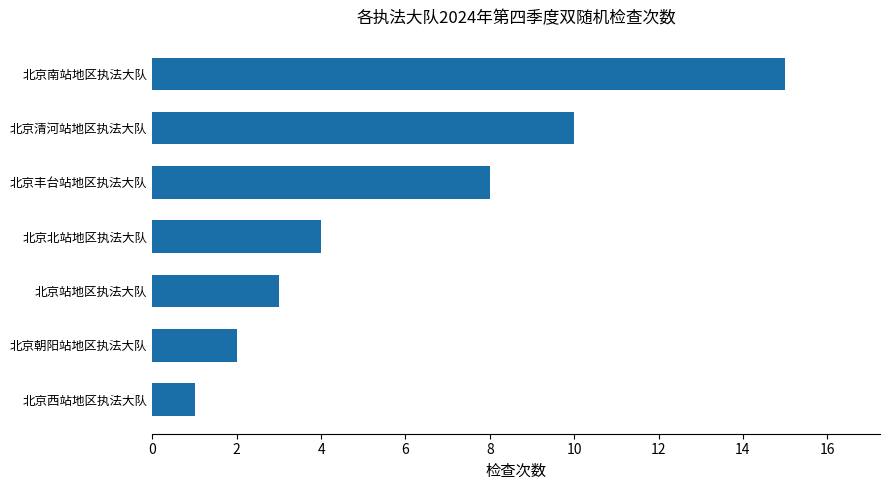

Reading bottom to top, what are all the values shown in this chart?

北京西站地区执法大队=1	北京朝阳站地区执法大队=2	北京站地区执法大队=3	北京北站地区执法大队=4	北京丰台站地区执法大队=8	北京清河站地区执法大队=10	北京南站地区执法大队=15